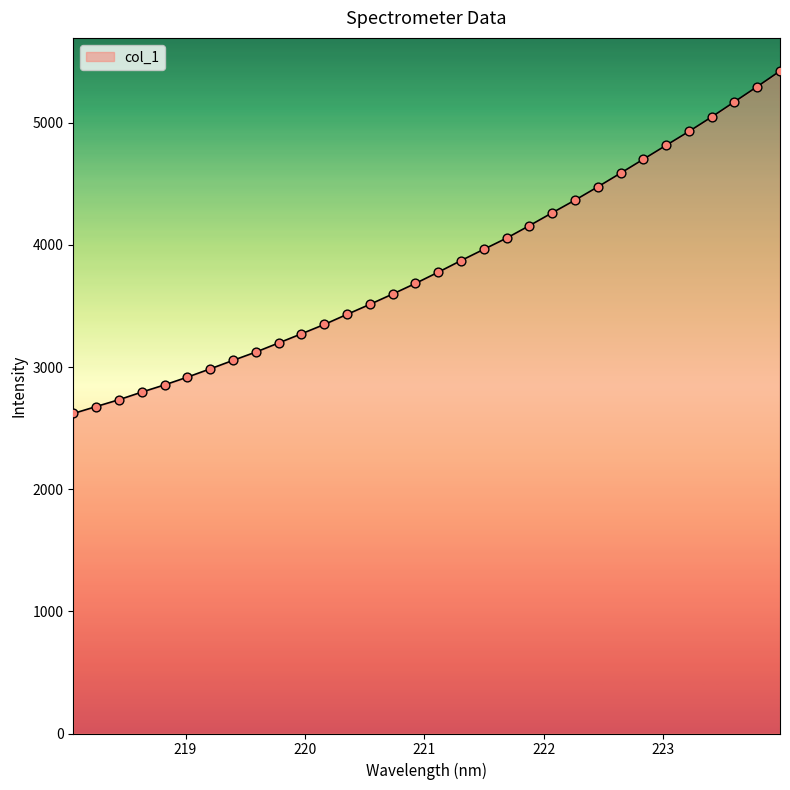

What is the difference between the maximum and minimum values?

2804.2